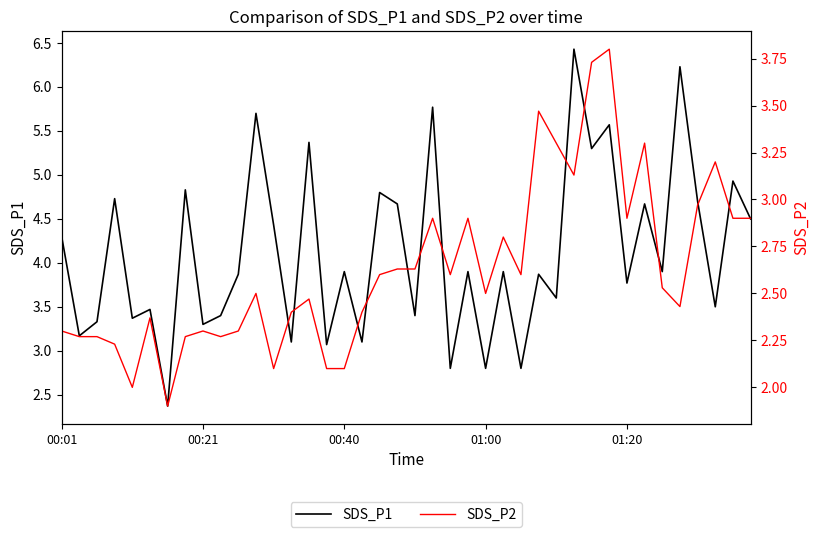

Reading left to right, what are all the values shown in this chart?

SDS_P1: 4.3	3.2	3.3	4.7	3.4	3.5	2.4	4.8	3.3	3.4	3.9	5.7	4.4	3.1	5.4	3.1	3.9	3.1	4.8	4.7	3.4	5.8	2.8	3.9	2.8	3.9	2.8	3.9	3.6	6.4	5.3	5.6	3.8	4.7	3.9	6.2	4.7	3.5	4.9	4.5
SDS_P2: 2.3	2.3	2.3	2.2	2.0	2.4	1.9	2.3	2.3	2.3	2.3	2.5	2.1	2.4	2.5	2.1	2.1	2.4	2.6	2.6	2.6	2.9	2.6	2.9	2.5	2.8	2.6	3.5	3.3	3.1	3.7	3.8	2.9	3.3	2.5	2.4	3.0	3.2	2.9	2.9